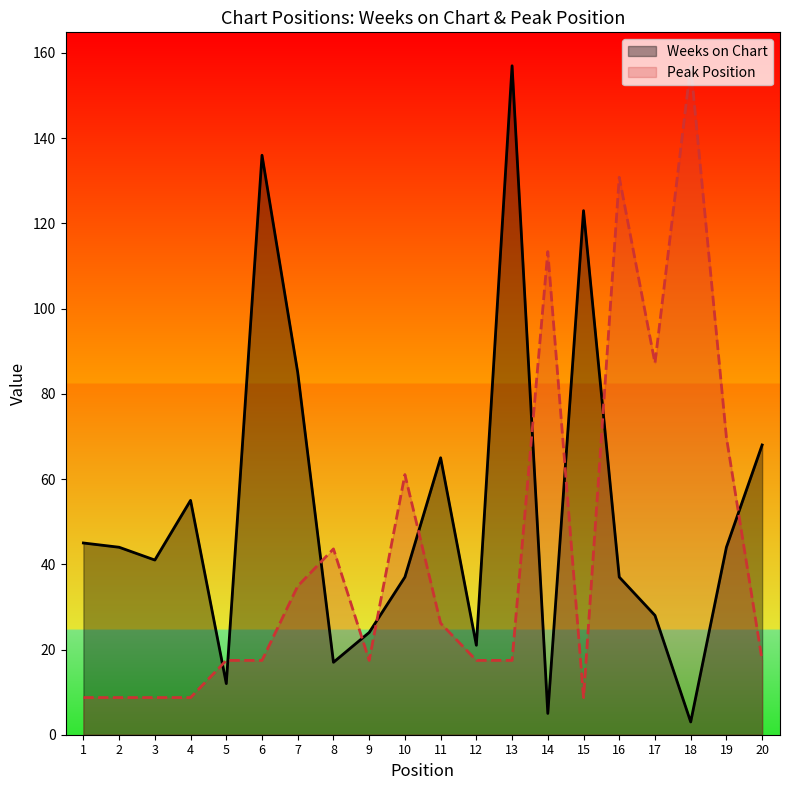

What are all the series names shown in the legend?

Weeks on Chart, Peak Position